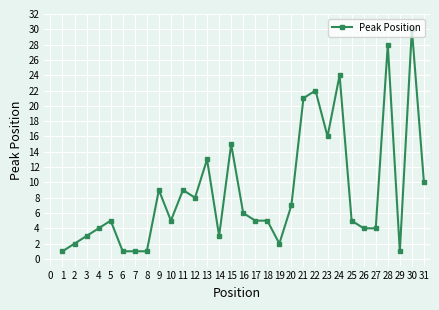

What is the sum of all values?

270